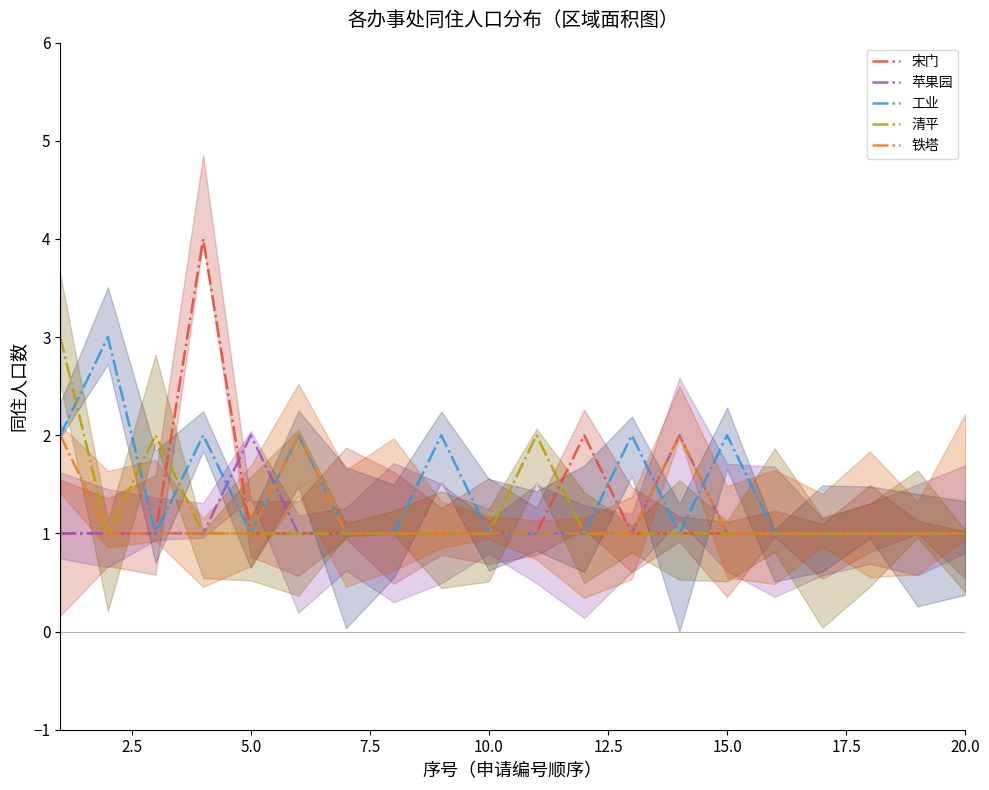

True or false: 铁塔 has a value of 1 at 2.5.

True